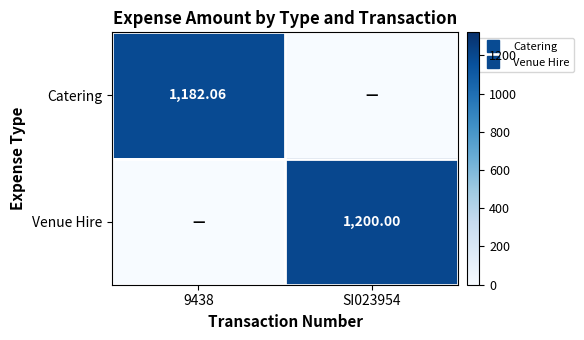

What is the maximum value for Venue Hire?

1200.0